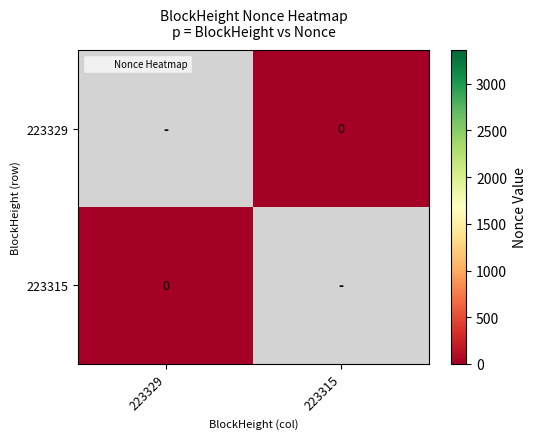

At which category does the chart reach its peak across all series?

223315